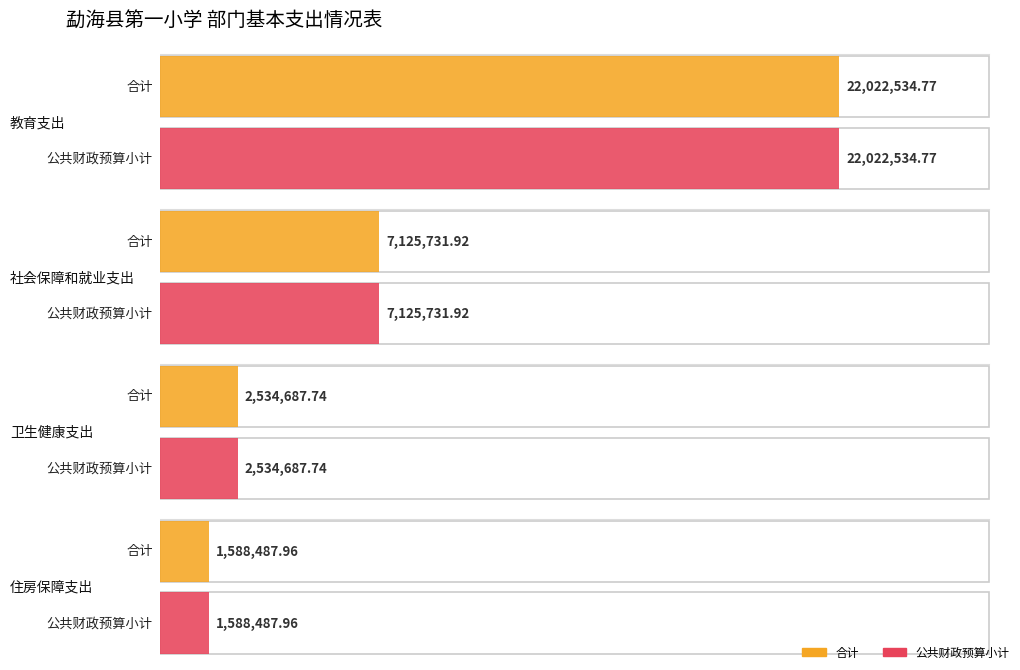

The 合计 series shows 22022534.8 at 教育支出. True or false?

True